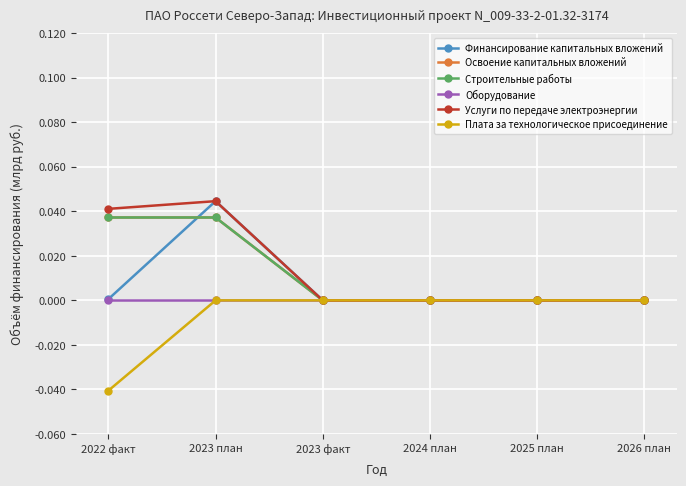

Reading right to left, what are all the values shown in this chart?

Финансирование капитальных вложений: 2026 план=0.0	2025 план=0.0	2024 план=0.0	2023 факт=0.0	2023 план=0.0	2022 факт=0.0
Освоение капитальных вложений: 2026 план=0.0	2025 план=0.0	2024 план=0.0	2023 факт=0.0	2023 план=0.0	2022 факт=0.0
Строительные работы: 2026 план=0.0	2025 план=0.0	2024 план=0.0	2023 факт=0.0	2023 план=0.0	2022 факт=0.0
Оборудование: 2026 план=0.0	2025 план=0.0	2024 план=0.0	2023 факт=0.0	2023 план=0.0	2022 факт=0.0
Услуги по передаче электроэнергии: 2026 план=0.0	2025 план=0.0	2024 план=0.0	2023 факт=0.0	2023 план=0.0	2022 факт=0.0
Плата за технологическое присоединение: 2026 план=0.0	2025 план=0.0	2024 план=0.0	2023 факт=0.0	2023 план=0.0	2022 факт=-0.0